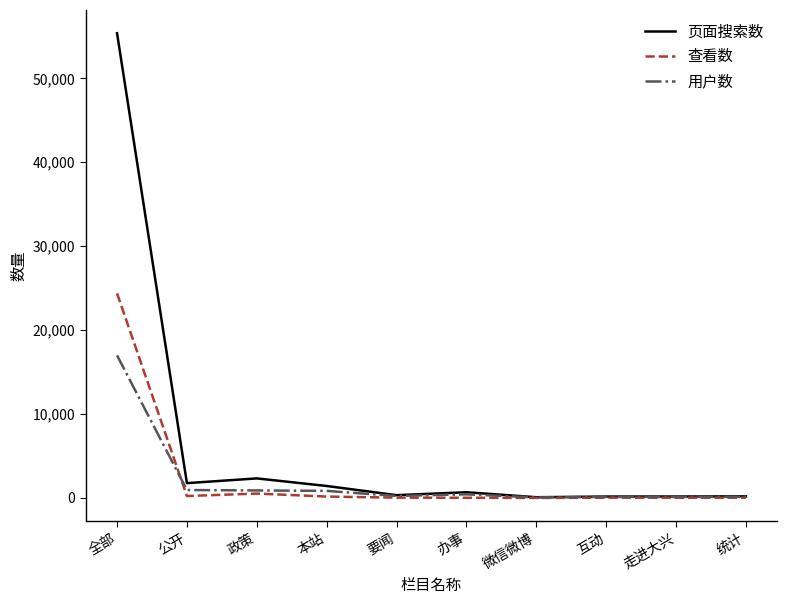

Rank the series by their maximum value, from highest to lowest.

页面搜索数, 查看数, 用户数